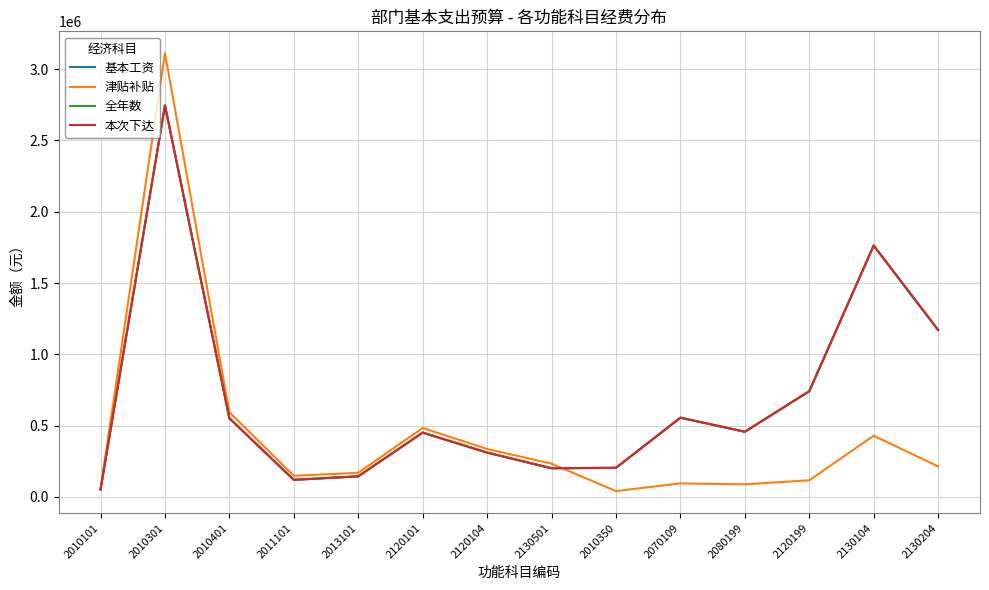

Does the chart have visible grid lines?

Yes